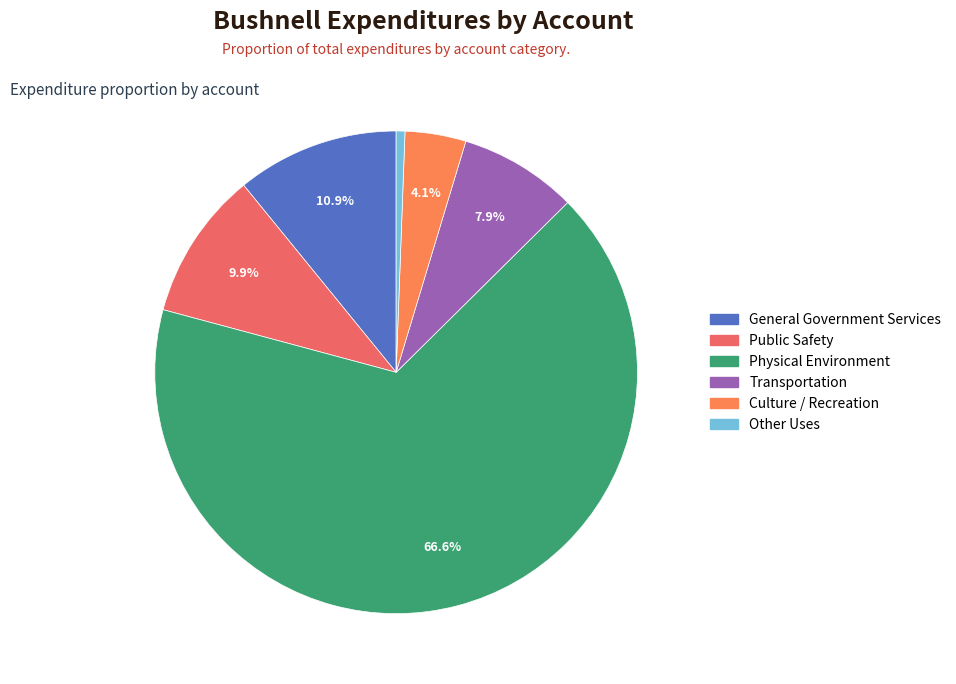

What is the largest slice in the pie chart?

Physical Environment